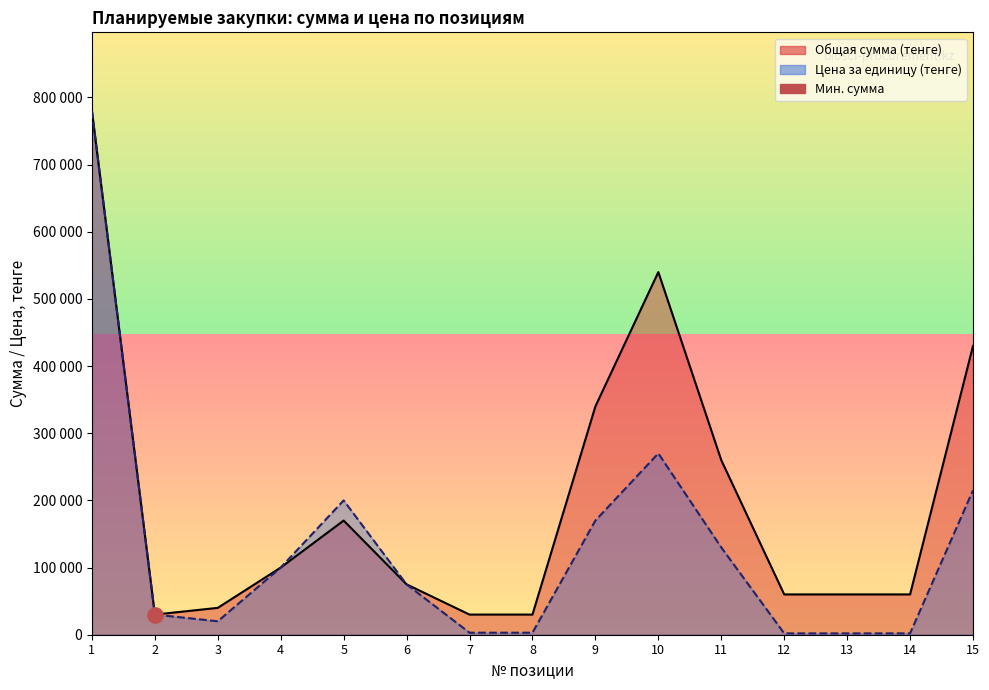

Is the value of Общая сумма (тенге) at 11 greater than the value of Цена за единицу (тенге) at 4?

Yes